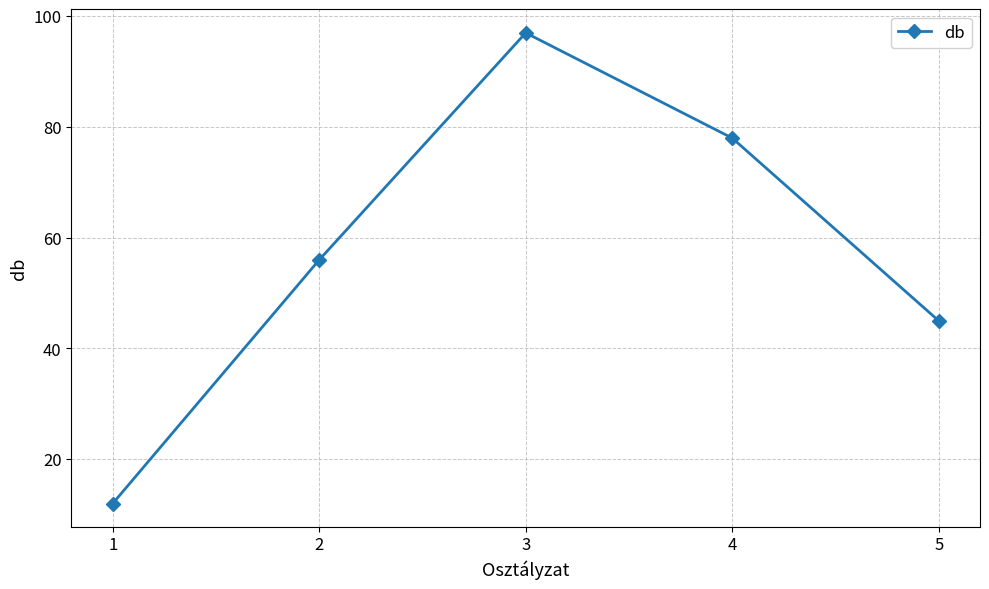

How many data points are less than 56?

2